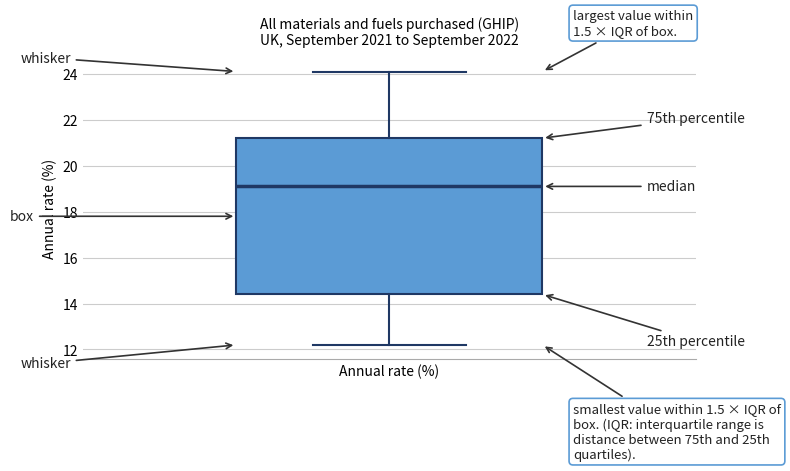

Transcribe this box plot: give where the median line is, the range the box spans, and where the two whiskers end, as read against the y-axis. The values are not printed on the chart, so give them approximately, as read against the axis.

median 19.2, box 14.4 to 21.2, whiskers 12.2 to 24.2